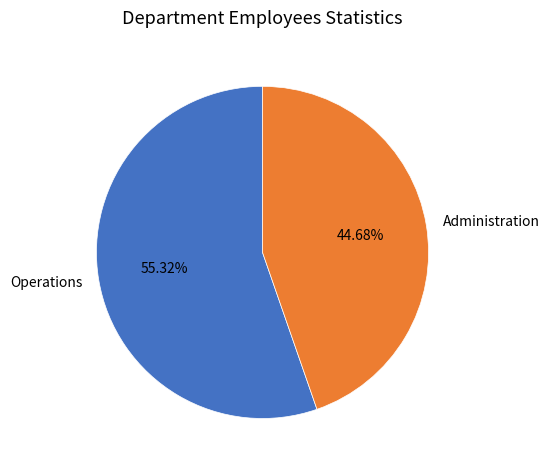

To the nearest percent, what percentage of the pie is Operations?

55%